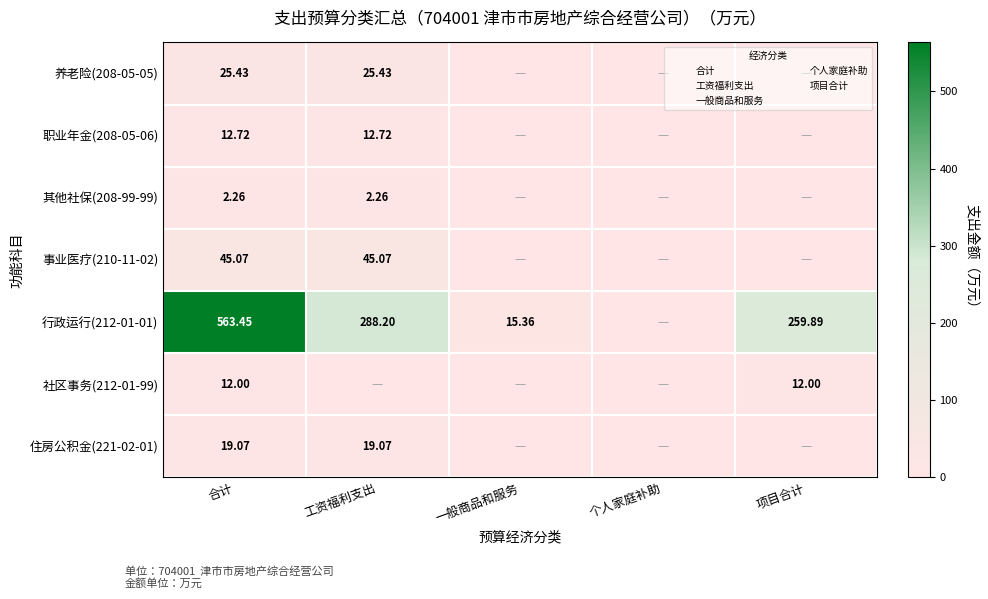

The value of 职业年金(208-05-06) at 工资福利支出 is 16.6. True or false?

False